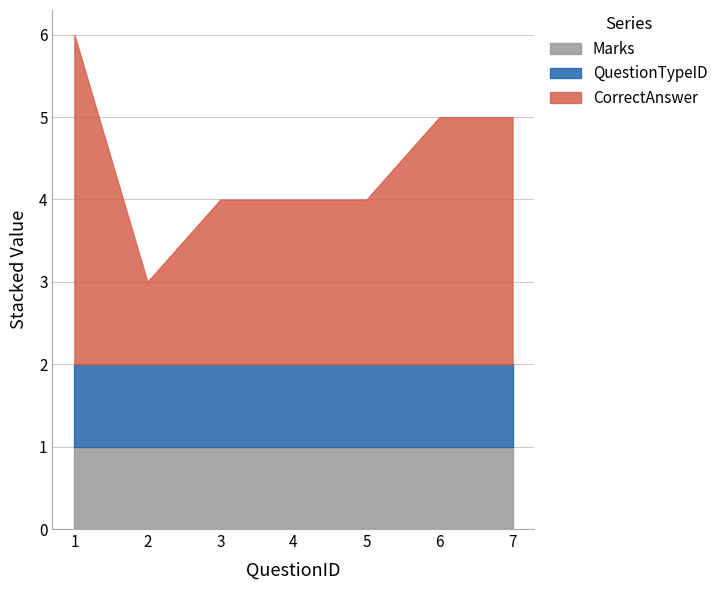

What is the minimum value for CorrectAnswer_numeric?

1